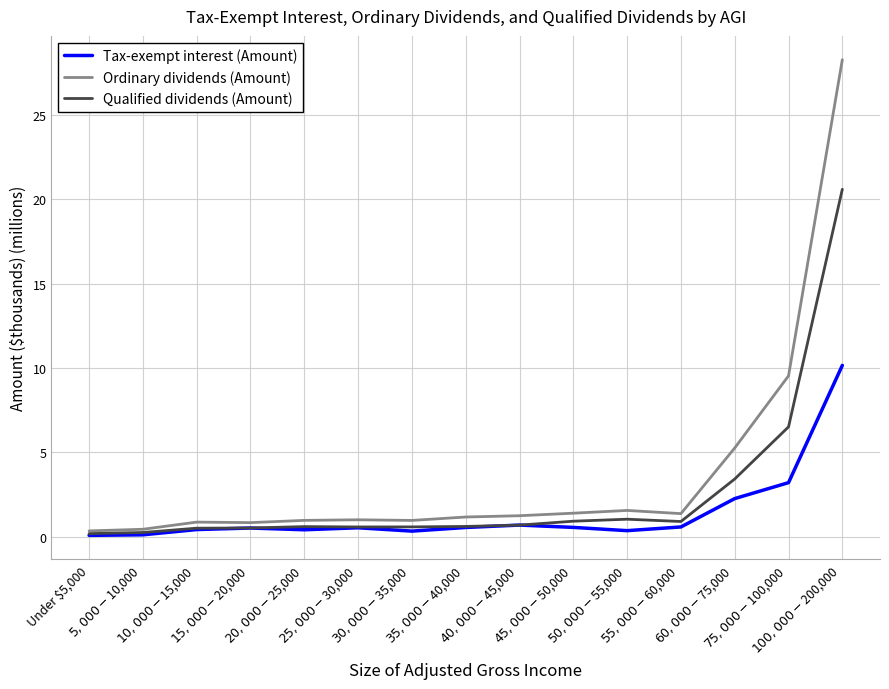

Which series changed the most between $5,000-$10,000 and $75,000-$100,000?

Ordinary dividends (Amount)